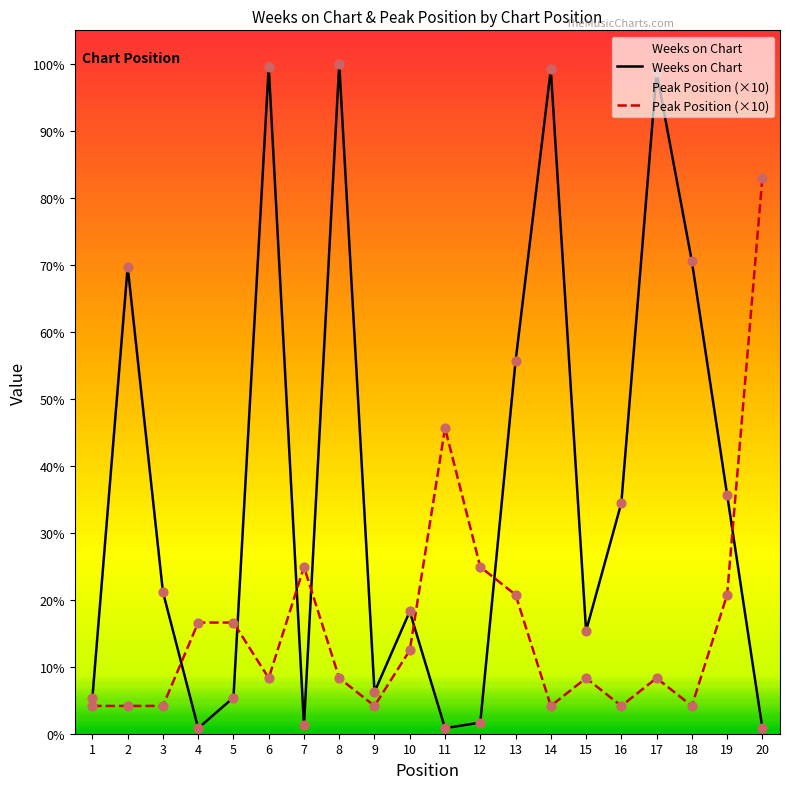

Which series contains the highest Y value?

Weeks on Chart